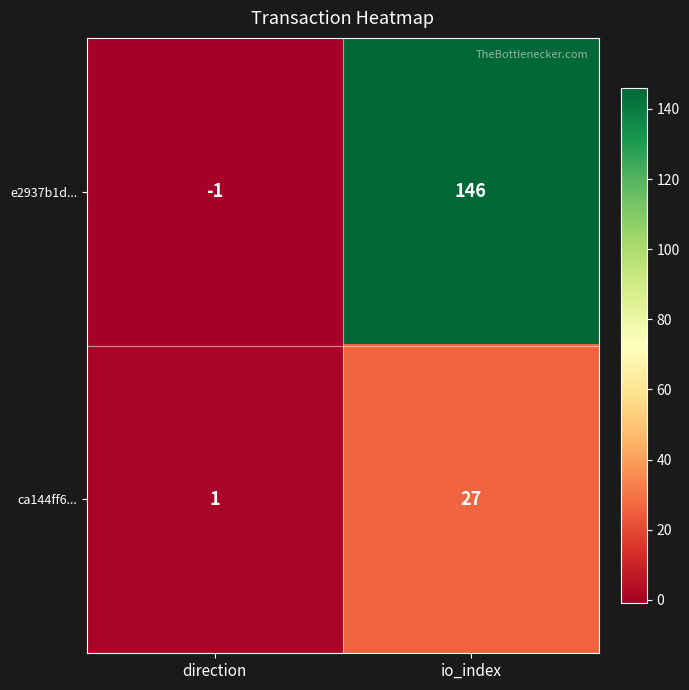

How many values in e2937b1d... are above zero?

1